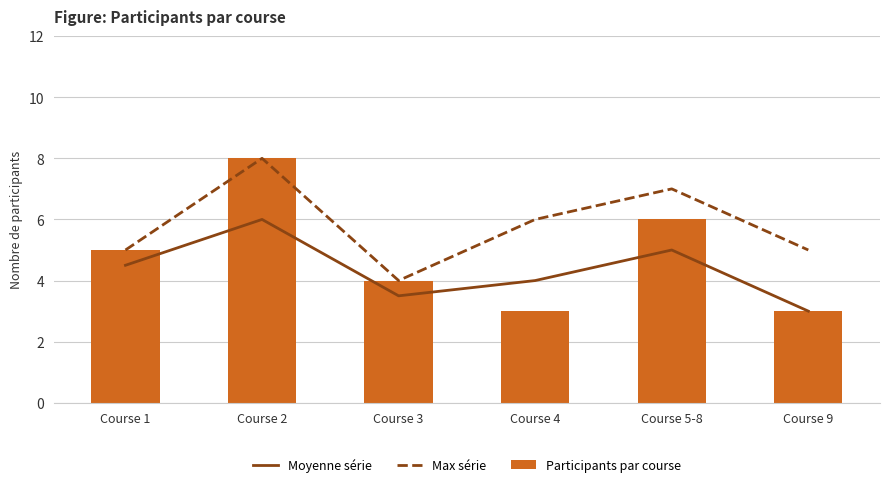

What is the greatest value displayed?

8.0